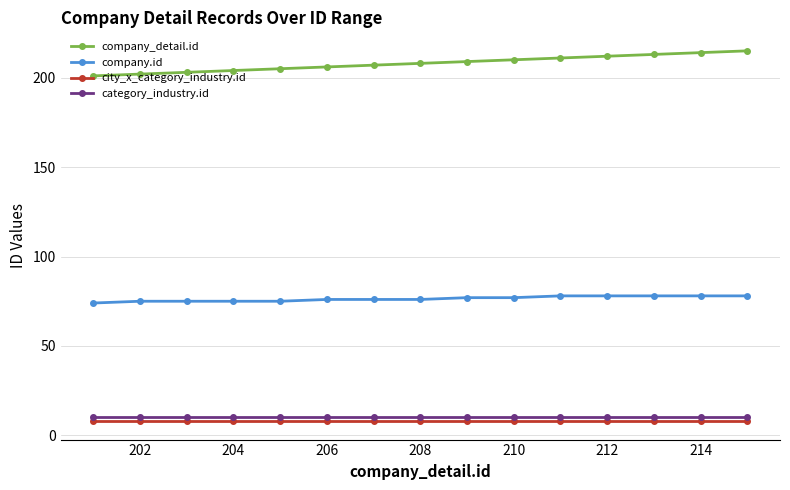

Reading left to right, what are all the values shown in this chart?

company_detail.id: 201	202	203	204	205	206	207	208	209	210	211	212	213	214	215
company.id: 74	75	75	75	75	76	76	76	77	77	78	78	78	78	78
city_x_category_industry.id: 8	8	8	8	8	8	8	8	8	8	8	8	8	8	8
category_industry.id: 10	10	10	10	10	10	10	10	10	10	10	10	10	10	10